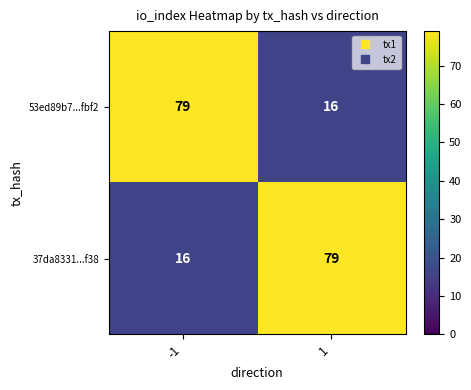

The value of 53ed89b7...fbf2 at 1 is 6. True or false?

False